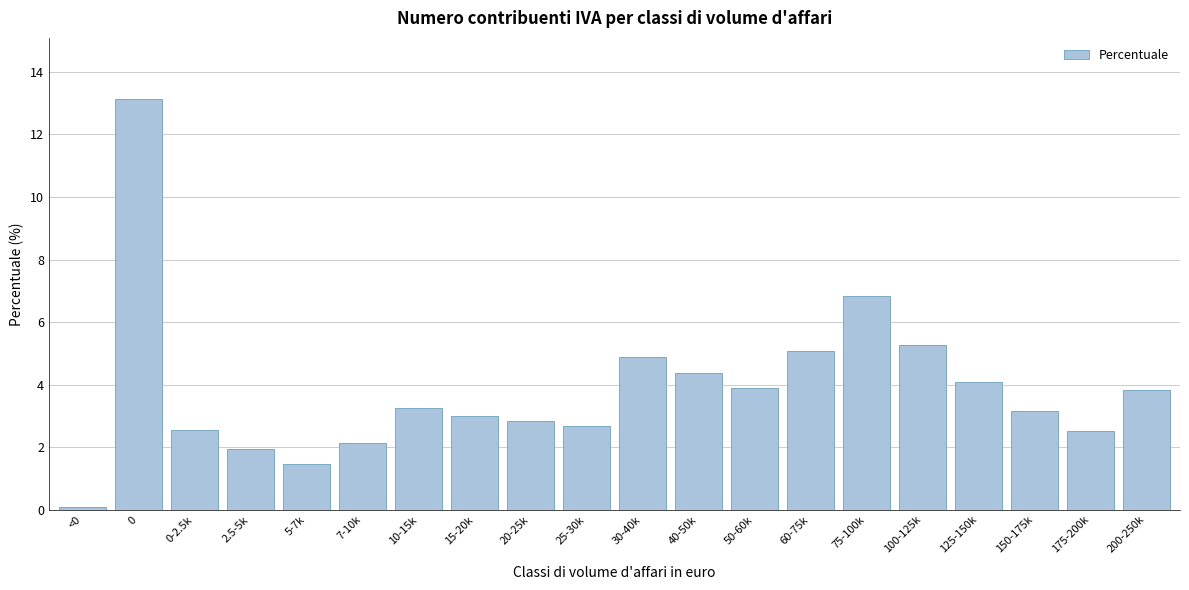

Is it true that the value at 40-50k is 2.5?

False